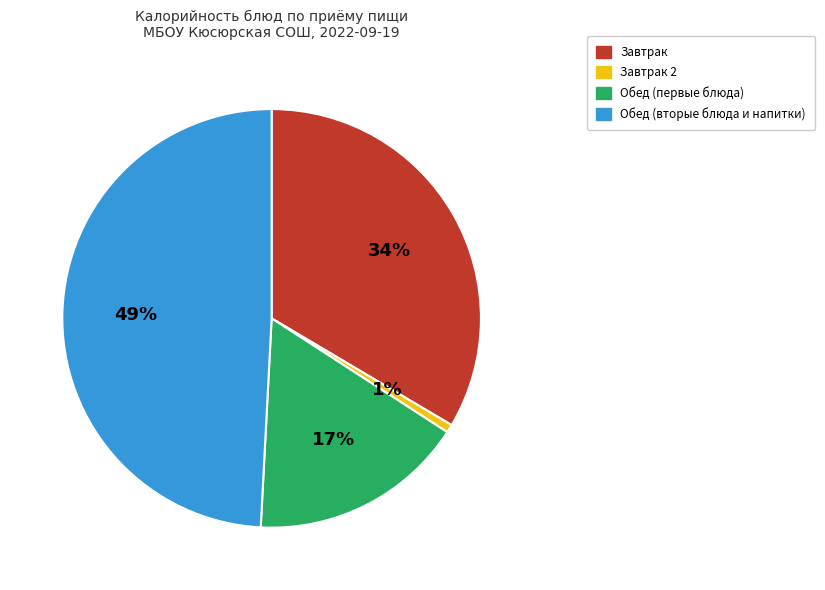

Is there a majority slice in this chart?

No